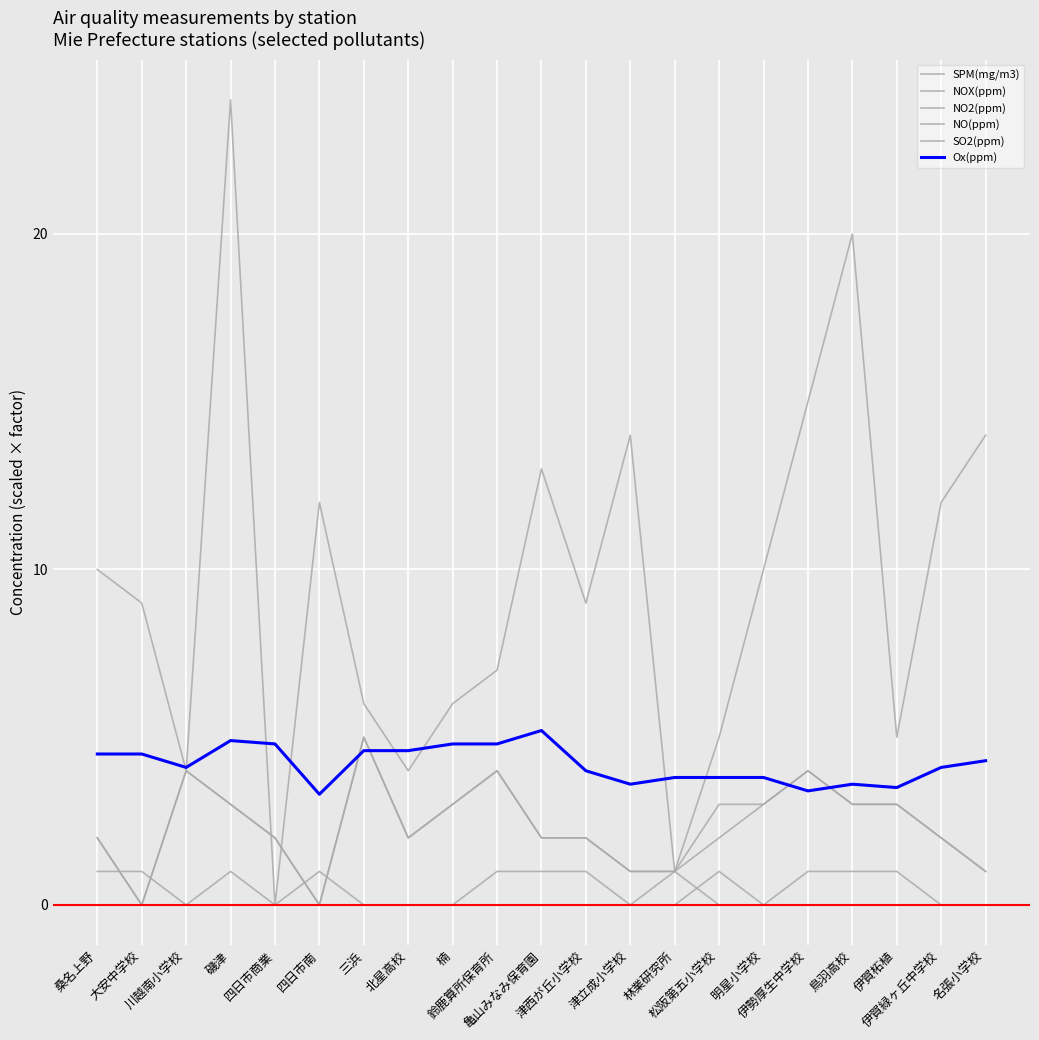

True or false: SO2(ppm) and NO(ppm) intersect in this chart.

True